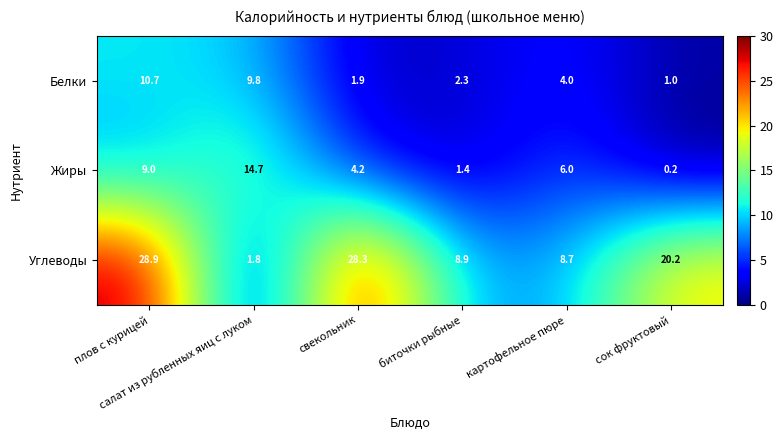

What is the highest value of the Углеводы series?

28.9